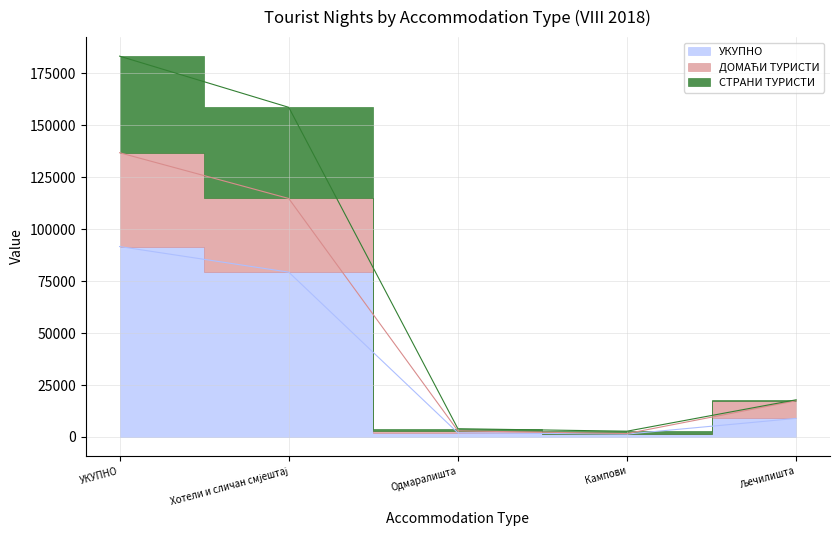

At which label is УКУПНО closest to 46528?

Хотели и сличан смјештај